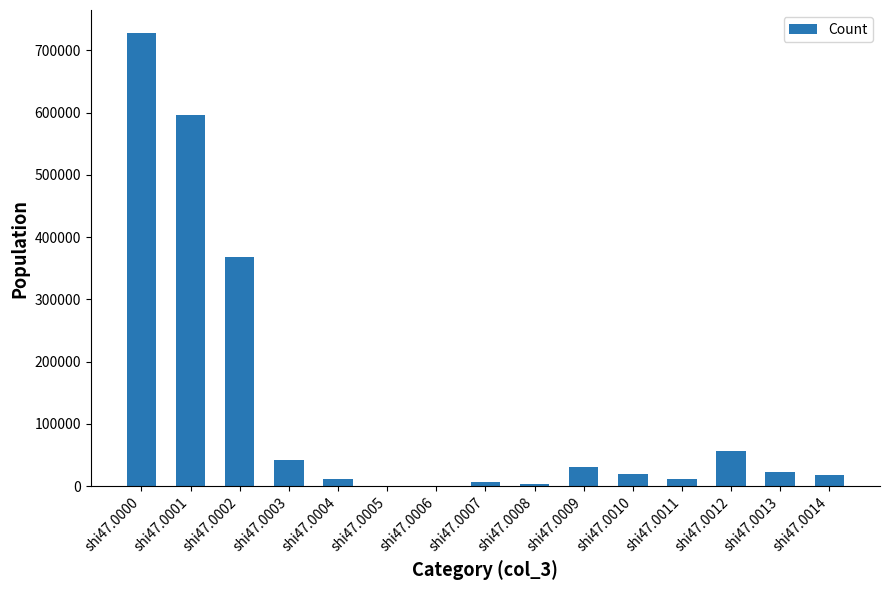

At which category does the chart reach its peak across all series?

shi47.0000